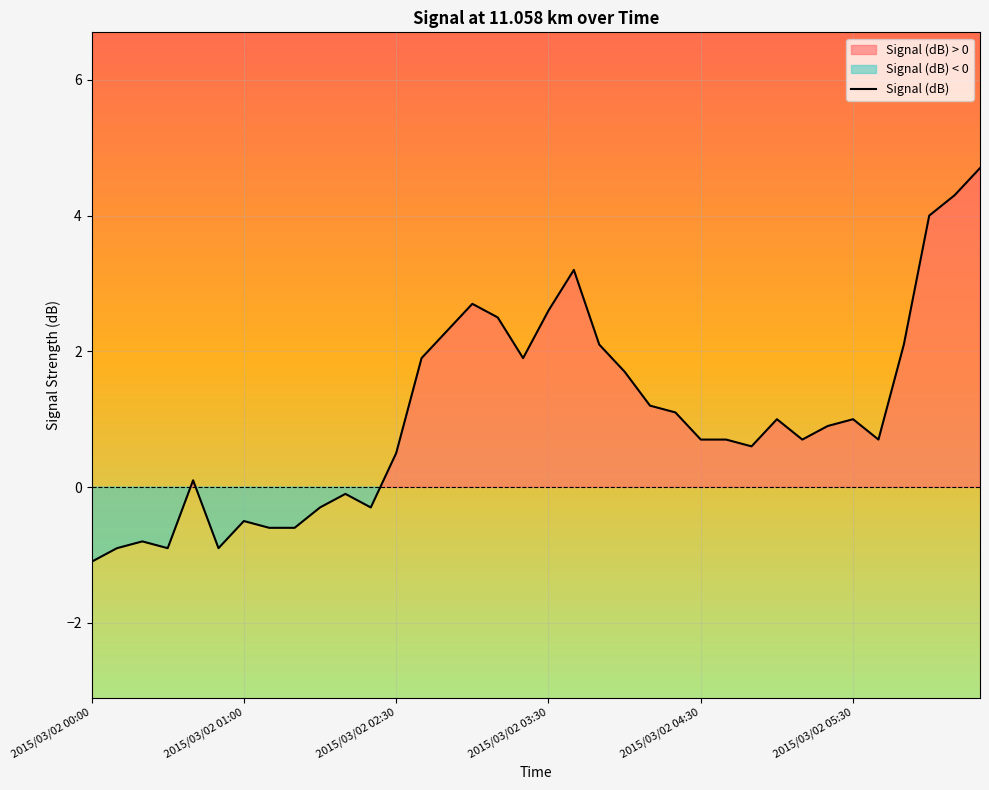

What is the maximum value for Signal (dB)?

4.7